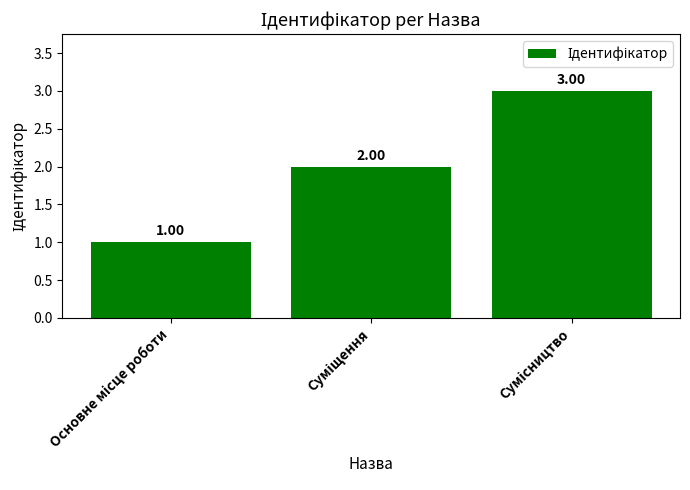

How many distinct data groups are displayed?

1